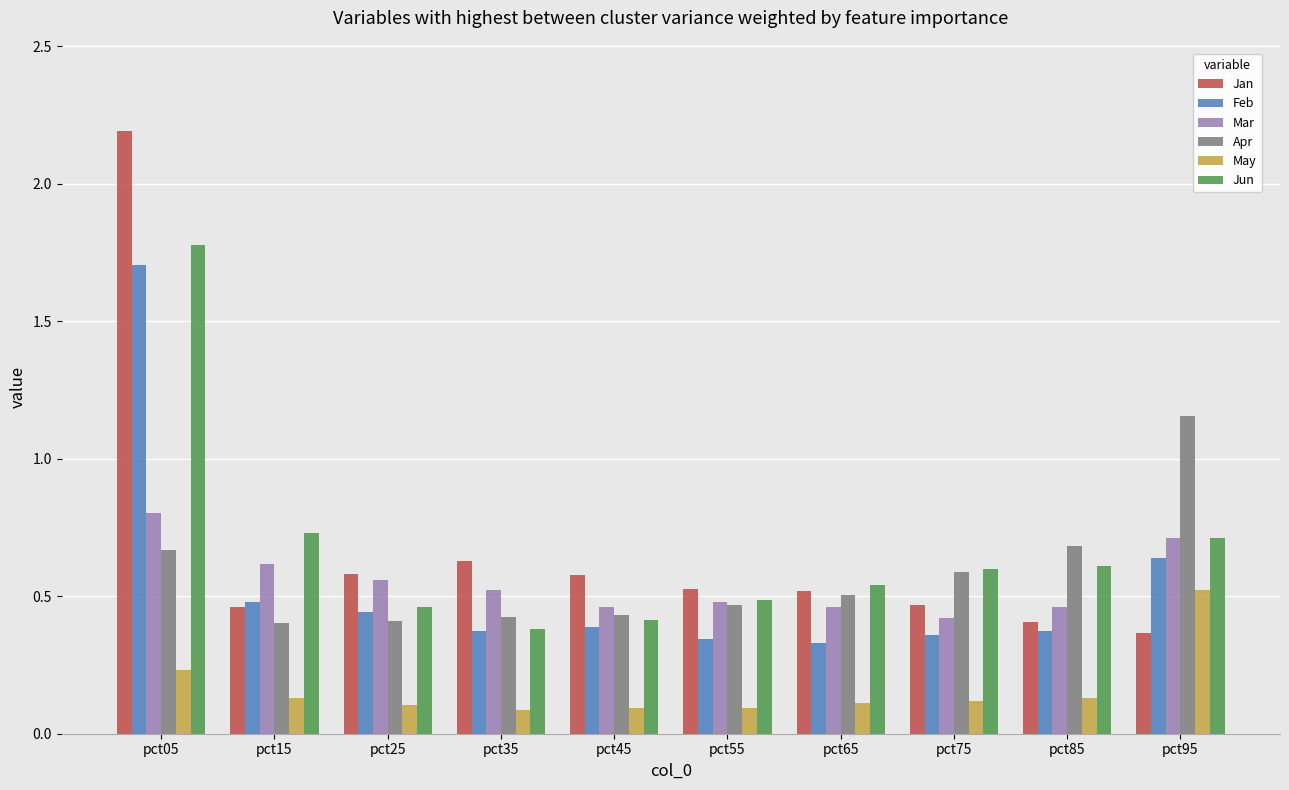

At which category is the sum across all series the highest?

pct05